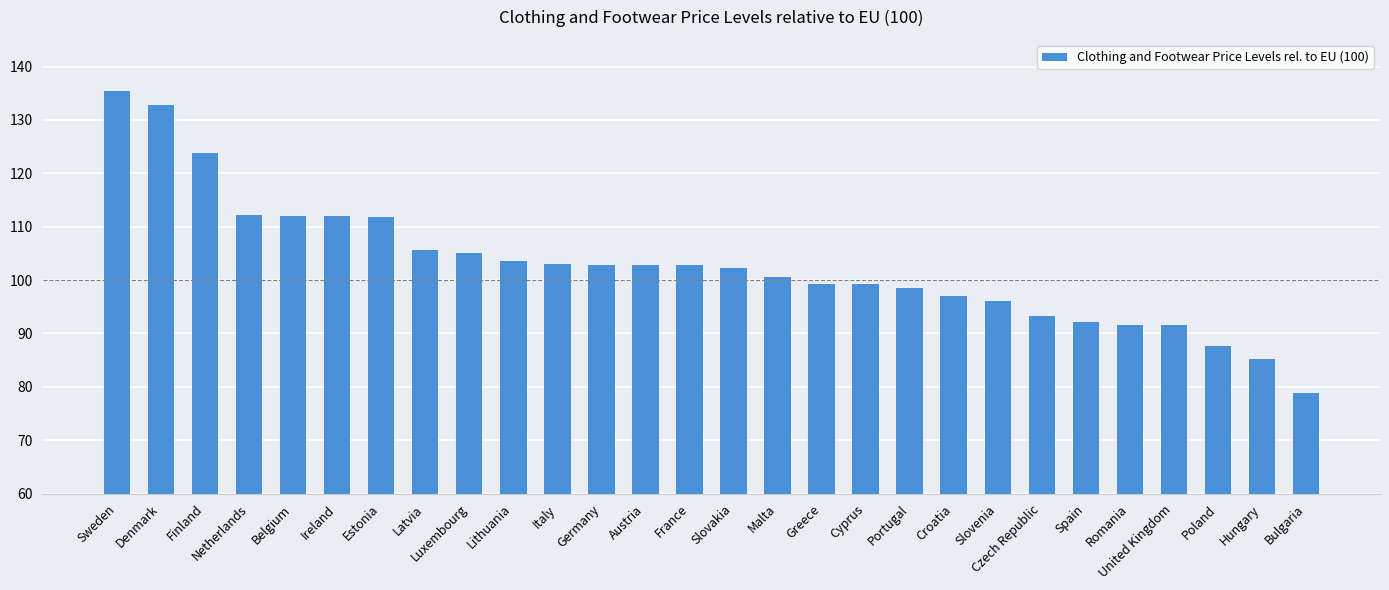

What is the approximate value at Bulgaria?

78.9